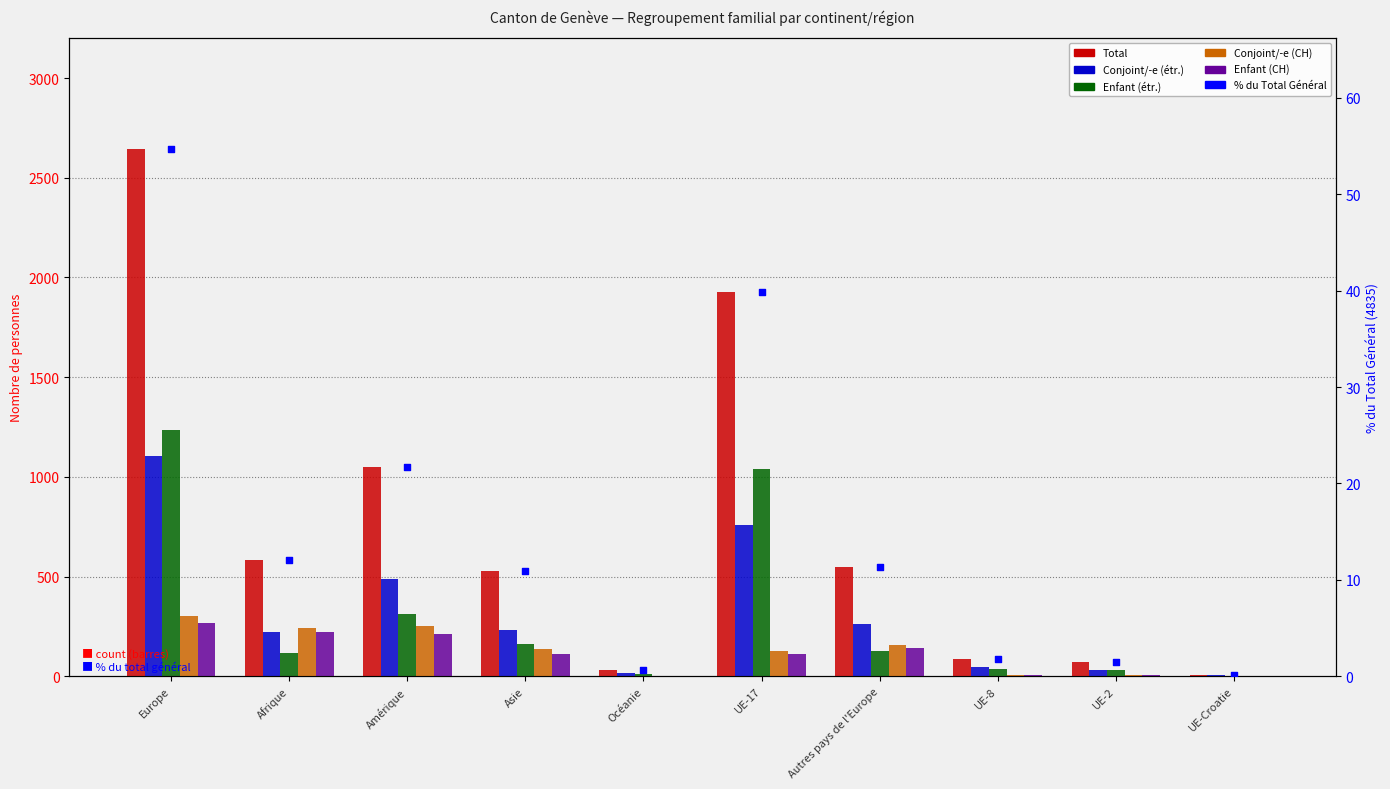

At how many categories does at least one series exceed 814?

3